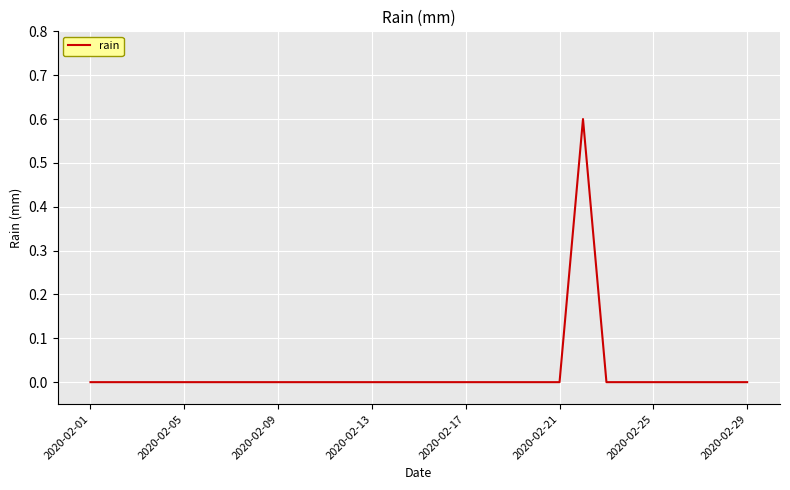

What is the maximum value shown in the chart?

0.6